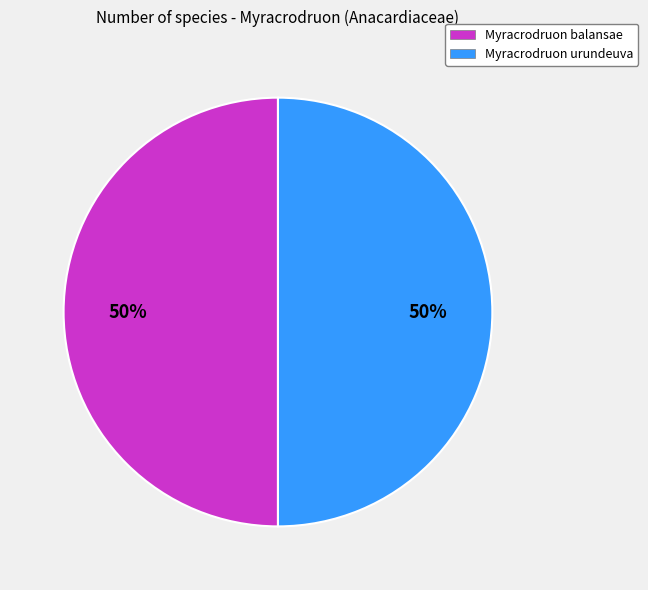

To the nearest percent, what percentage of the pie is Myracrodruon balansae?

50%